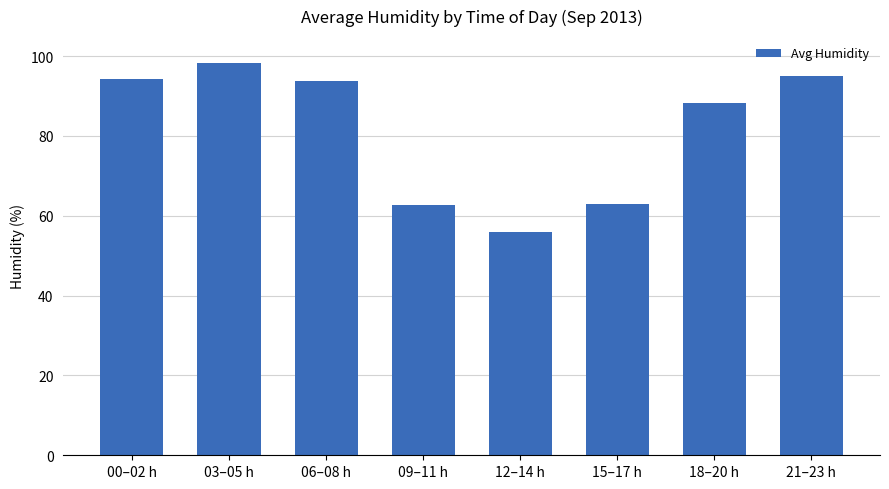

Read the value at 03–05 h.

98.2